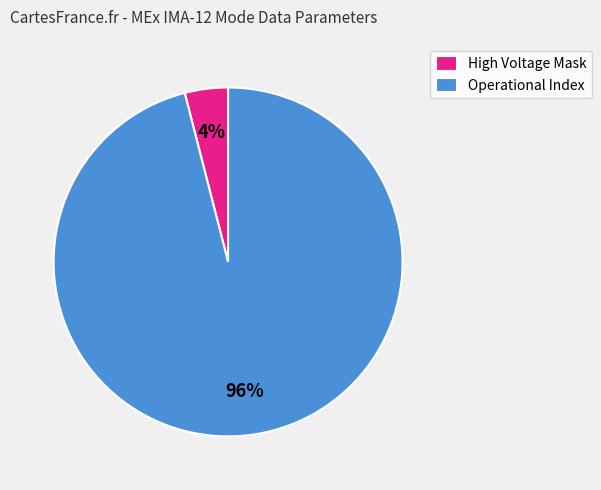

The Operational Index slice represents 83% of the pie. True or false?

False